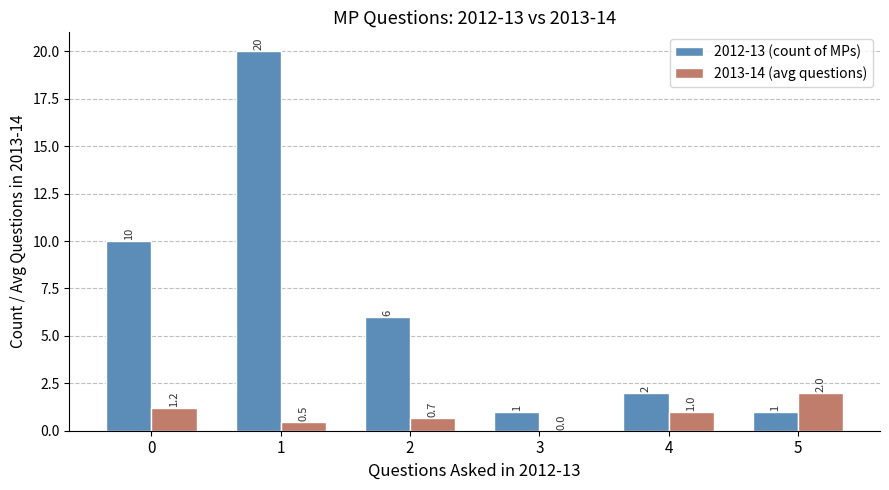

Between 3 and 5, which series saw the biggest shift?

2013-14 (avg questions)